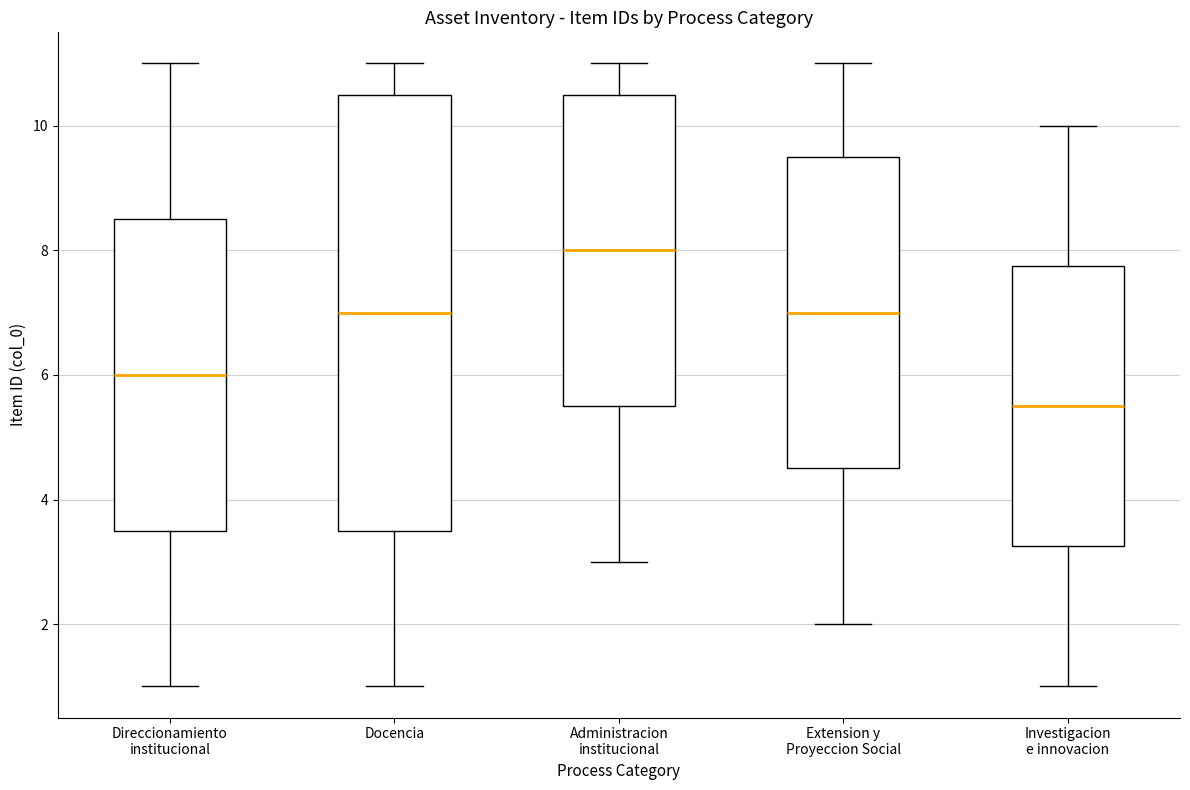

Which box is the tallest, from its lower edge to its upper edge?

Docencia